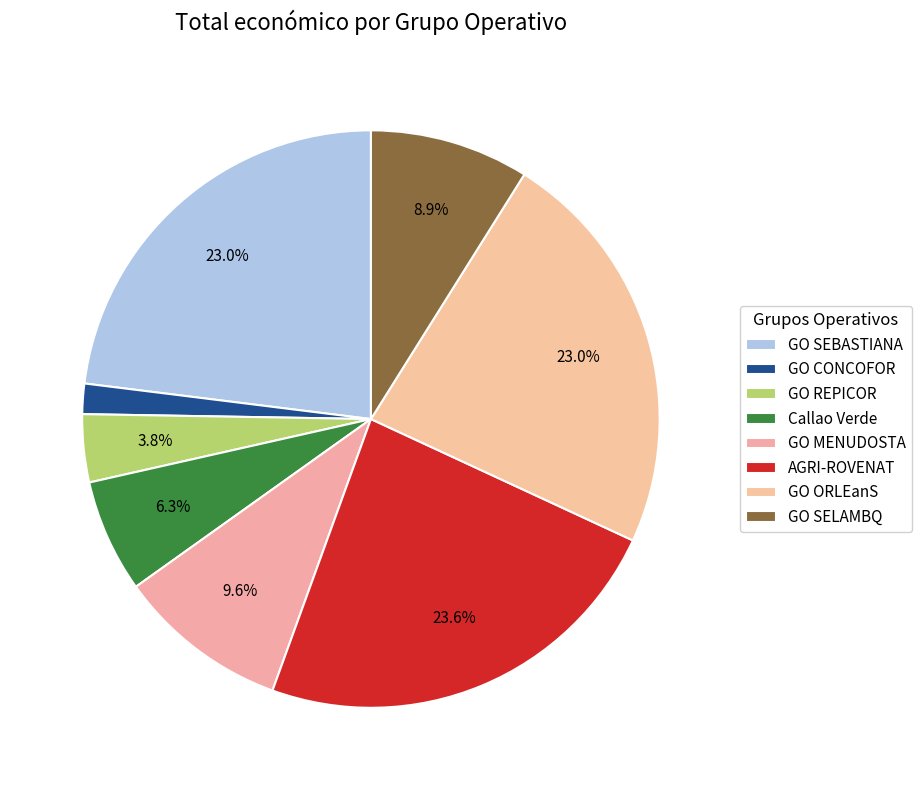

How many segments does this pie chart have?

8